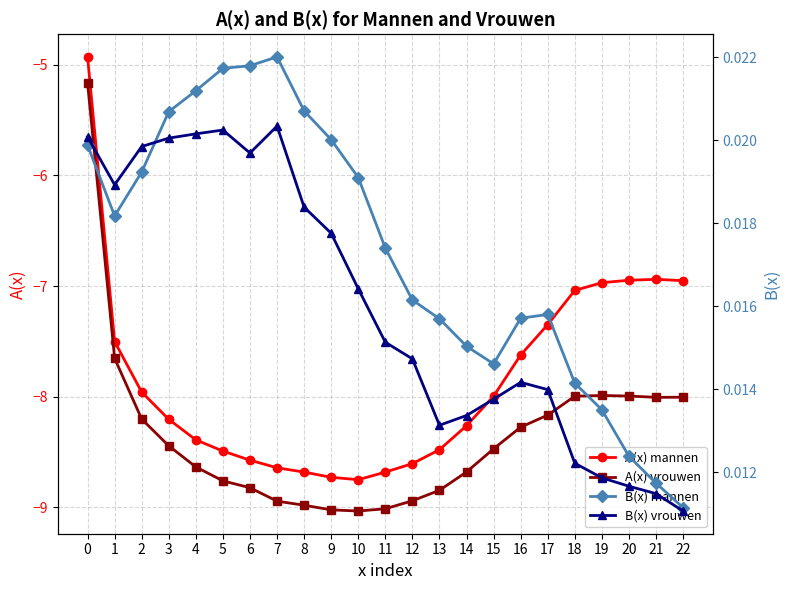

Where is the first local minimum for B(x) mannen?

1